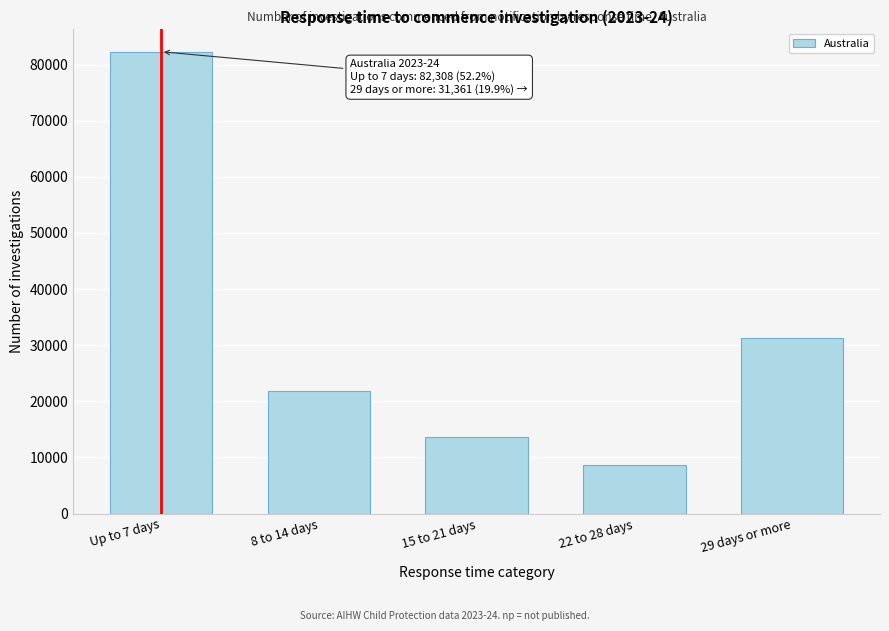

Reading right to left, extract all data points from this chart.

29 days or more=31361	22 to 28 days=8726	15 to 21 days=13613	8 to 14 days=21816	Up to 7 days=82308